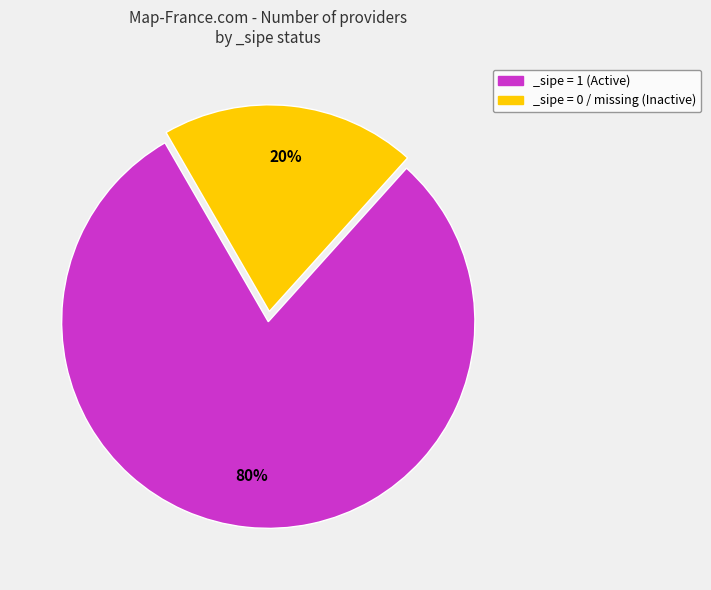

Does _sipe = 0 / missing (Inactive) account for over 50% of the chart?

No